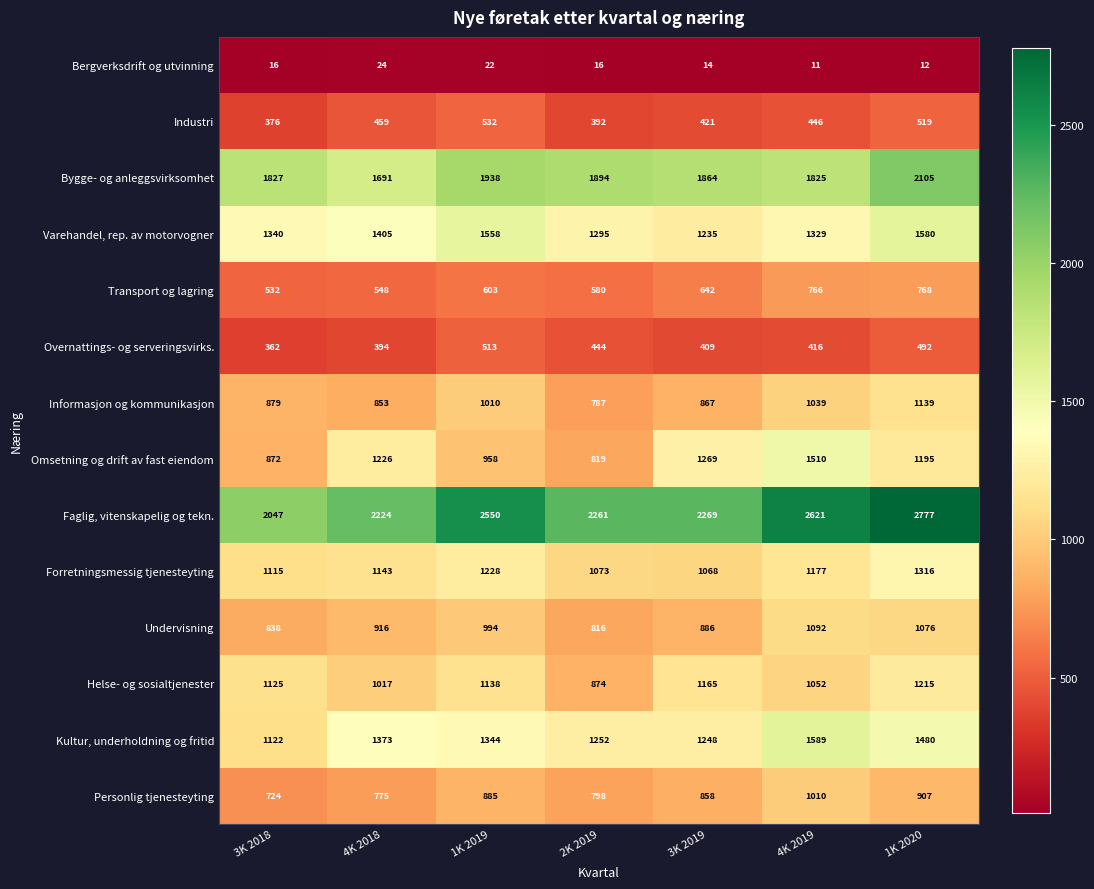

What is the sum of the Bergverksdrift og utvinning values at 1K 2020 and 1K 2019?

34